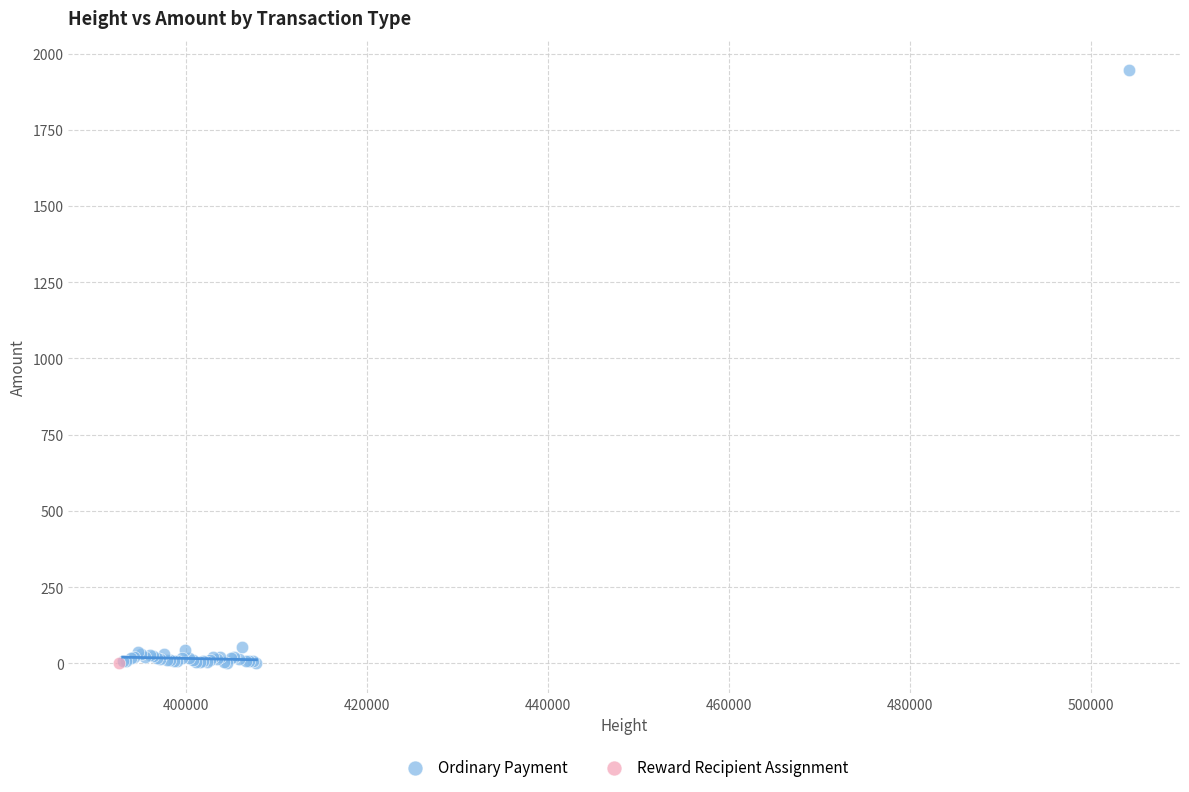

What are all the series names shown in the legend?

Ordinary Payment, Reward Recipient Assignment